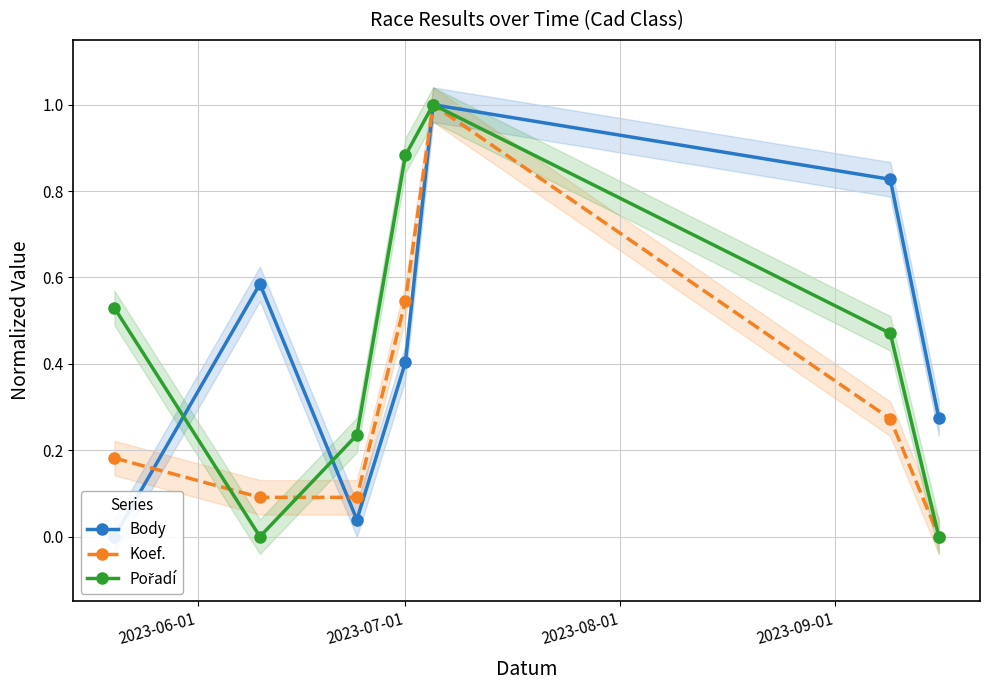

True or false: Body has more than 1 points higher than both neighbors.

True